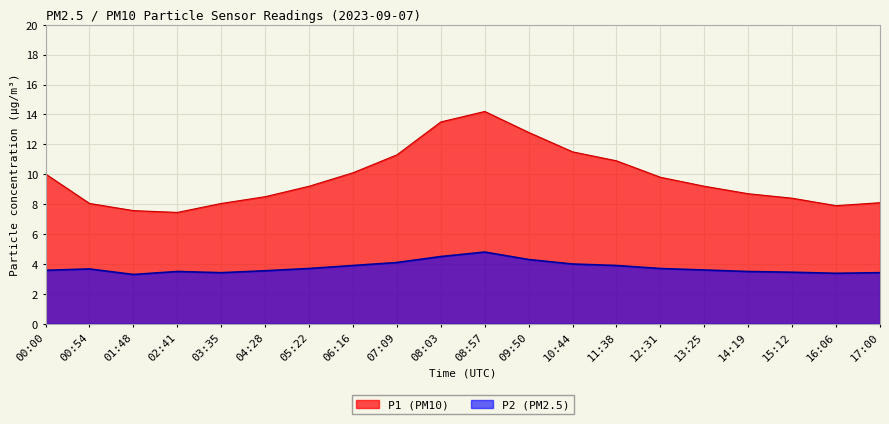

True or false: P2 and P1 cross at least once.

False